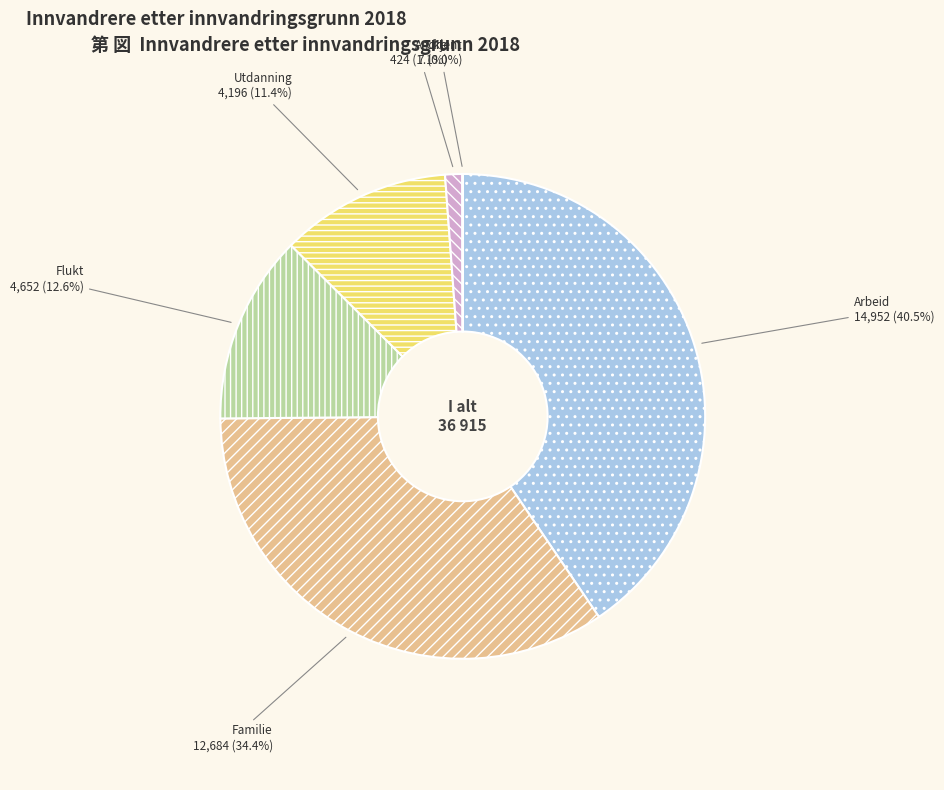

Is there any slice that represents more than half of the pie?

No